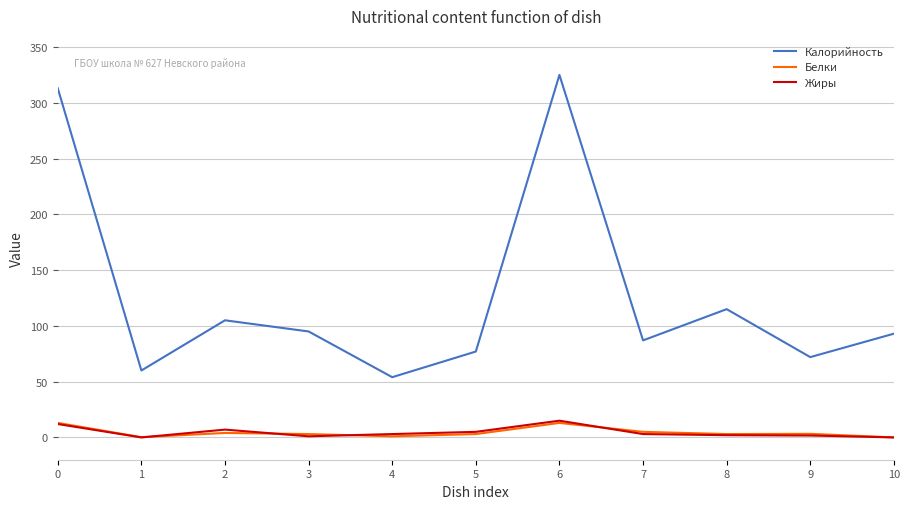

Which series has the largest range (max minus min)?

Калорийность